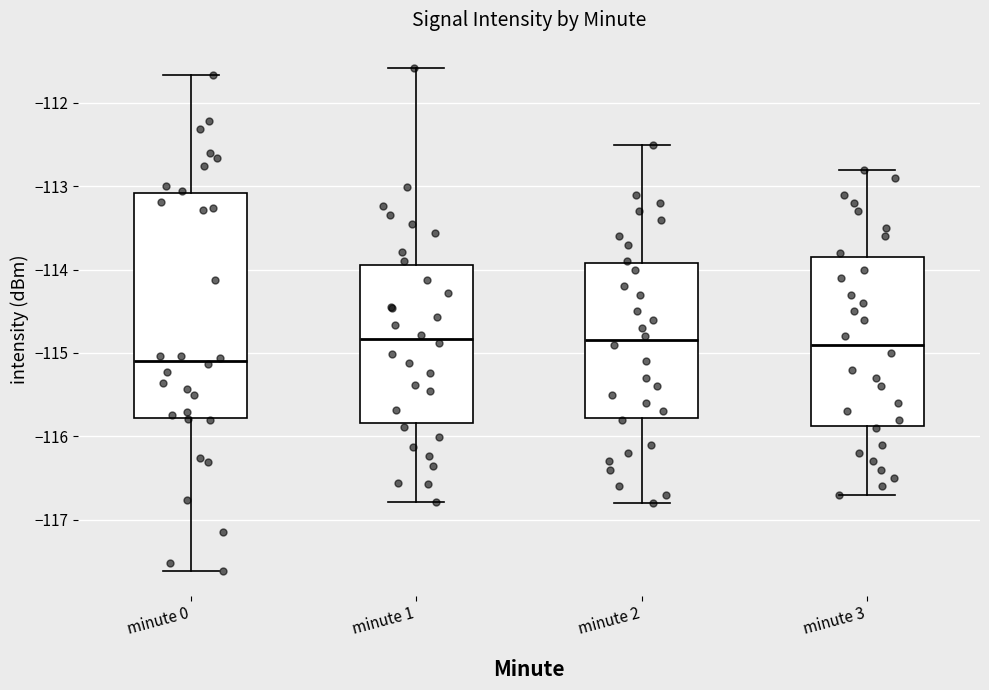

Comparing the boxes themselves (not the whiskers), which one is the tallest?

minute 0